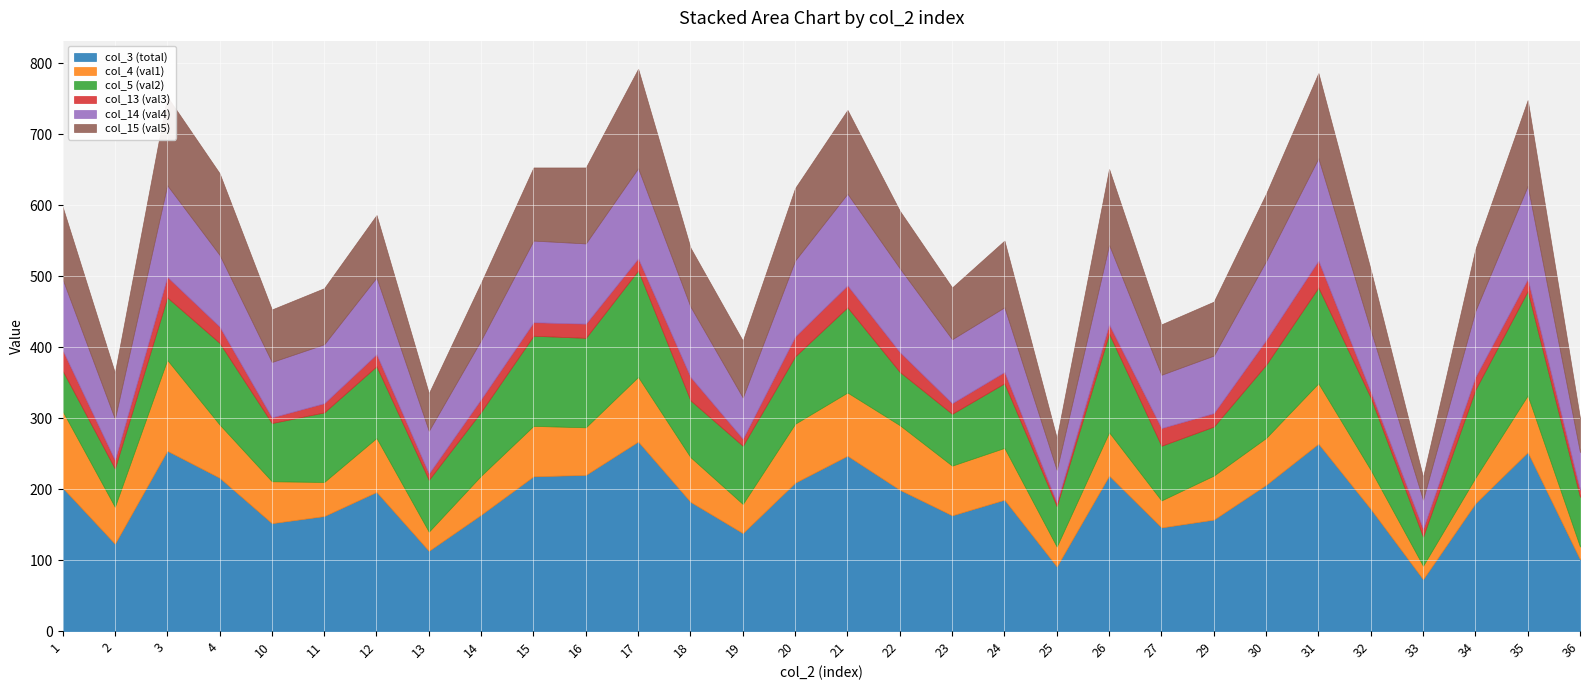

How many interior local peaks does the col_5 (val2) series have?

9